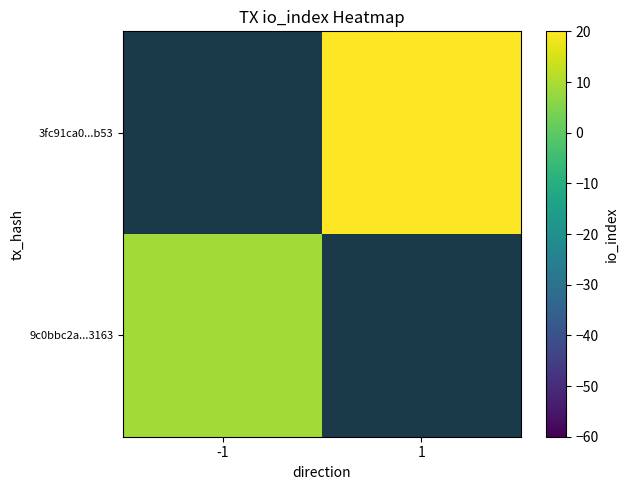

List the labels in order of 3fc91ca0...b53 value, smallest first.

-1, 1